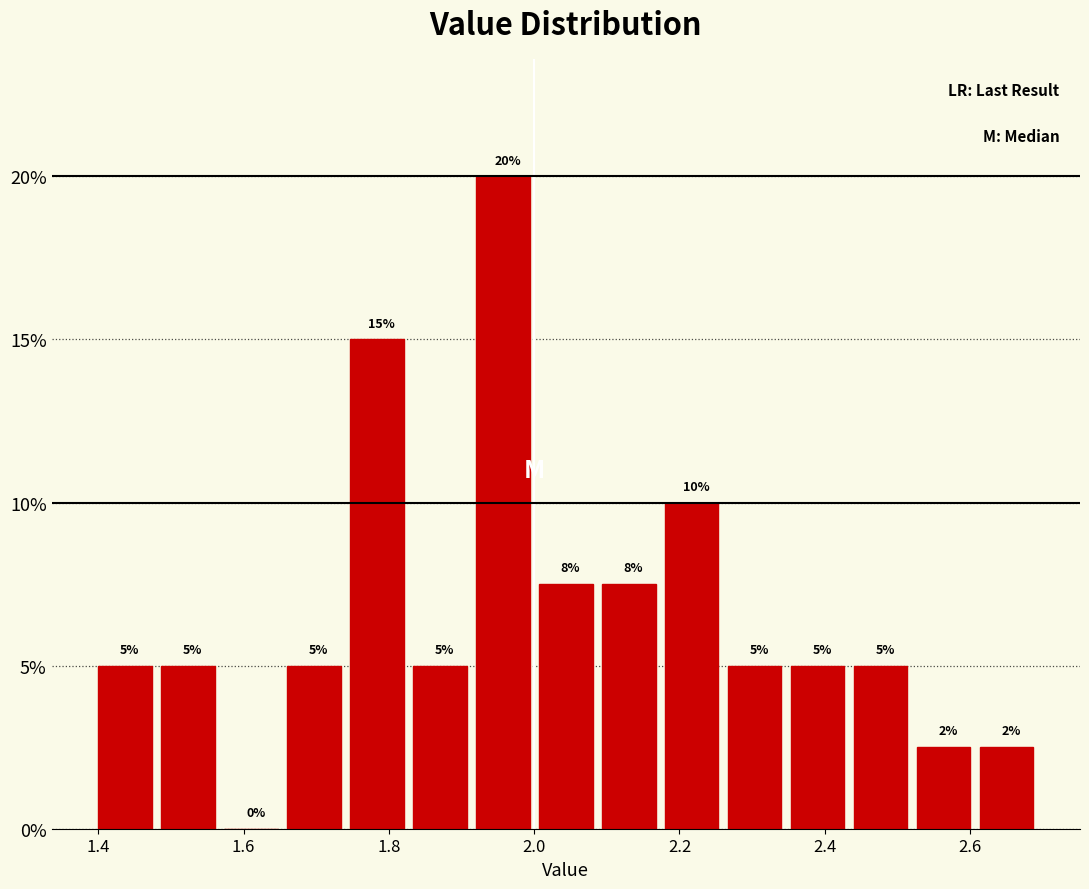

Over which range of the x-axis is the bar tallest?

1.92 to 2.00